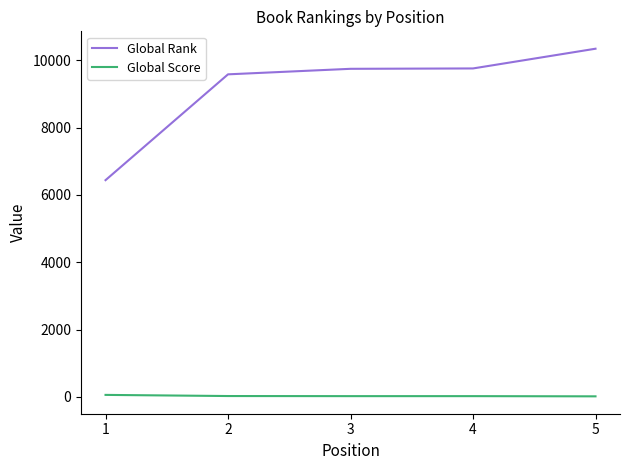

Does the chart display data point markers on the line(s)?

No